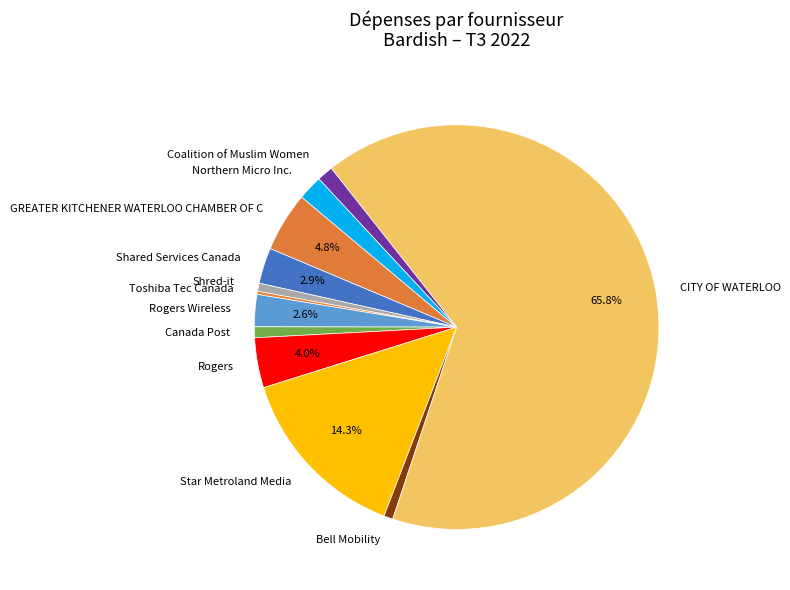

What is the largest slice in the pie chart?

CITY OF WATERLOO